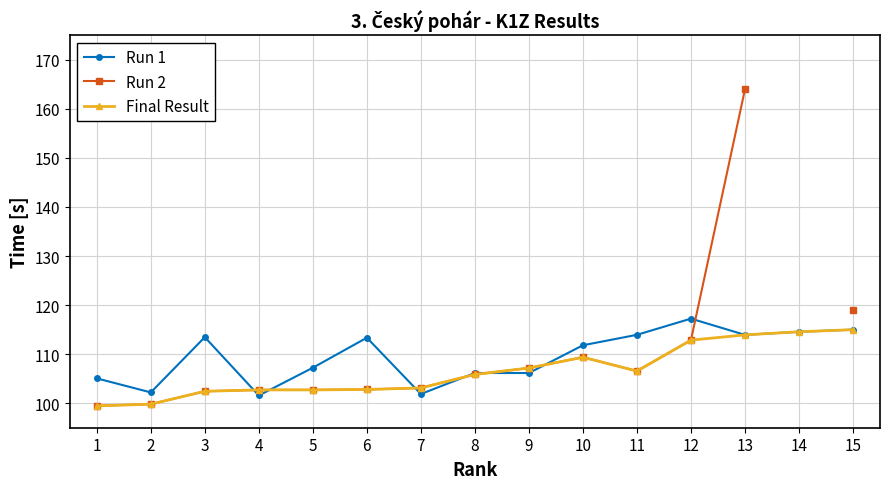

In Run 2, how many points are higher than both neighbors (excluding endpoints)?

1